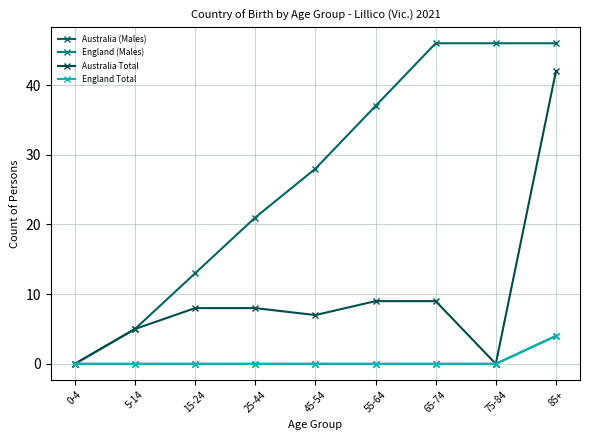

Is it true that England (Males) equals -2 at 55-64?

False